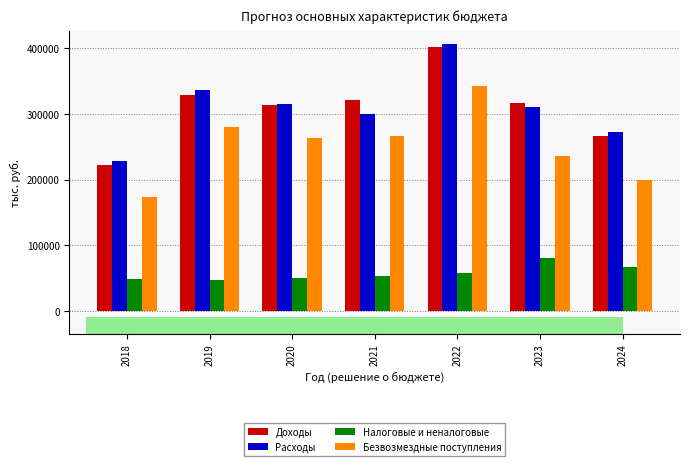

What is the average value of the Расходы series?

309150.6